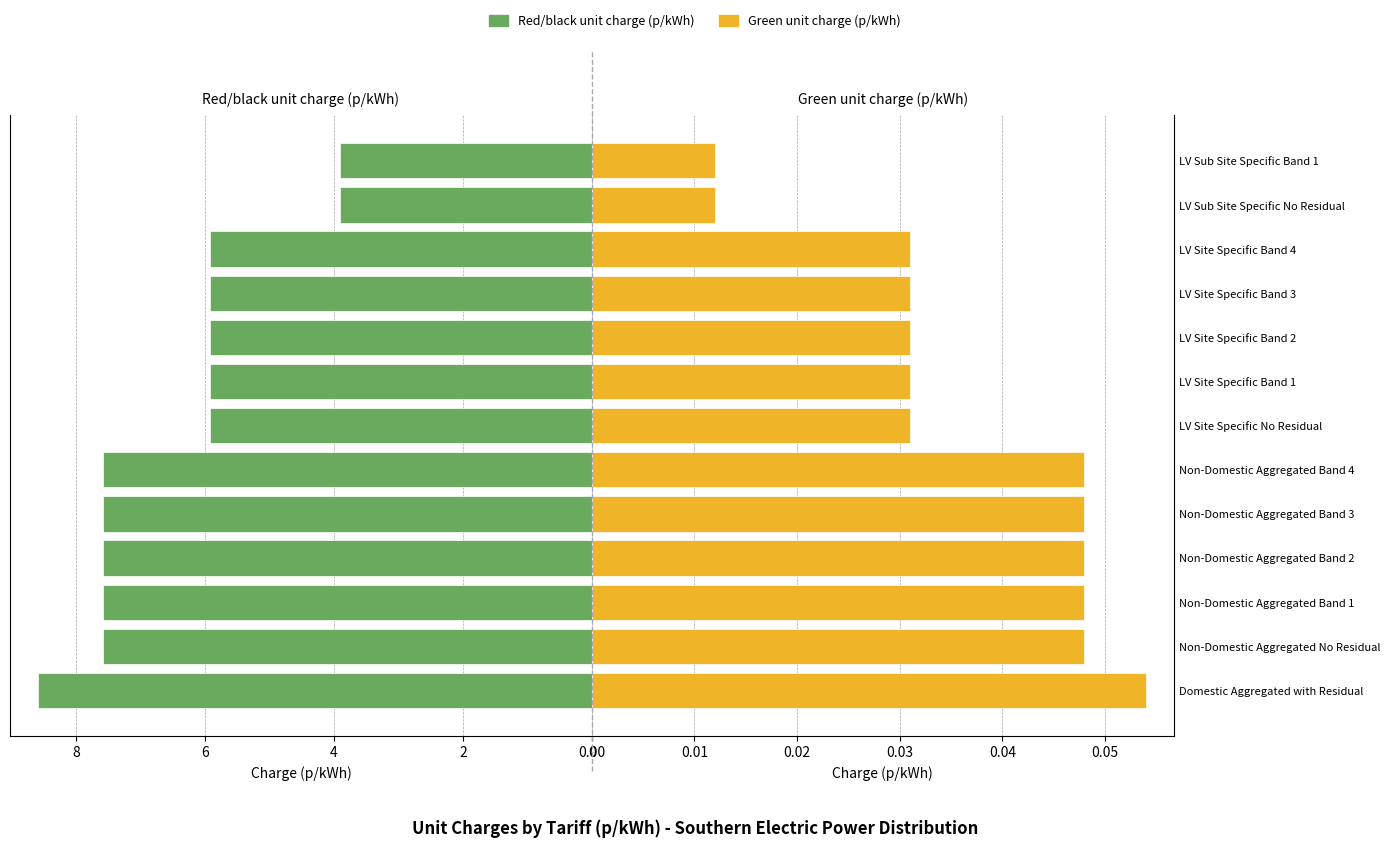

Reading left to right, transcribe all the data shown in this chart.

Red/black unit charge (p/kWh): 8.6	7.6	7.6	7.6	7.6	7.6	5.9	5.9	5.9	5.9	5.9	3.9	3.9
Green unit charge (p/kWh): 0.1	0.0	0.0	0.0	0.0	0.0	0.0	0.0	0.0	0.0	0.0	0.0	0.0